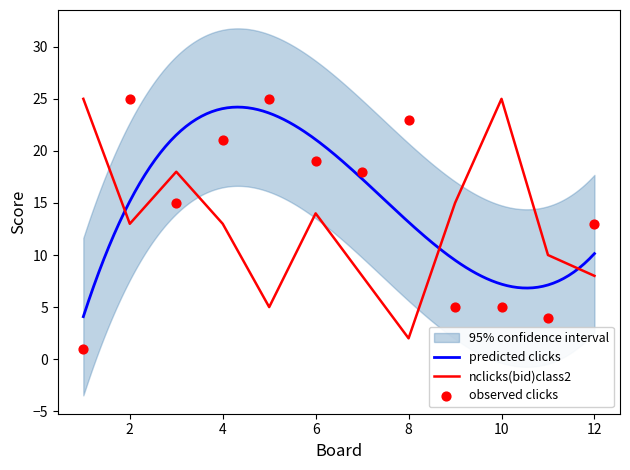

True or false: nclicks(bid)class2 has a value of 13 at 12.

False